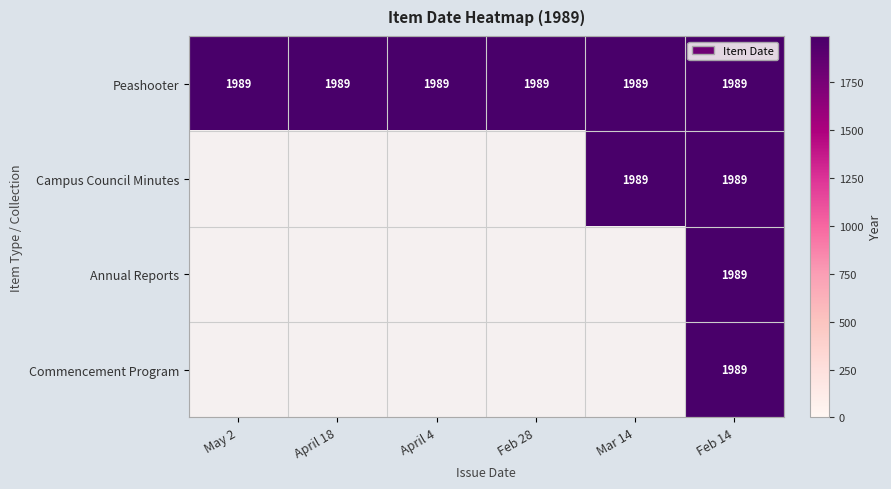

At which label is Annual Reports closest to 994?

May 2